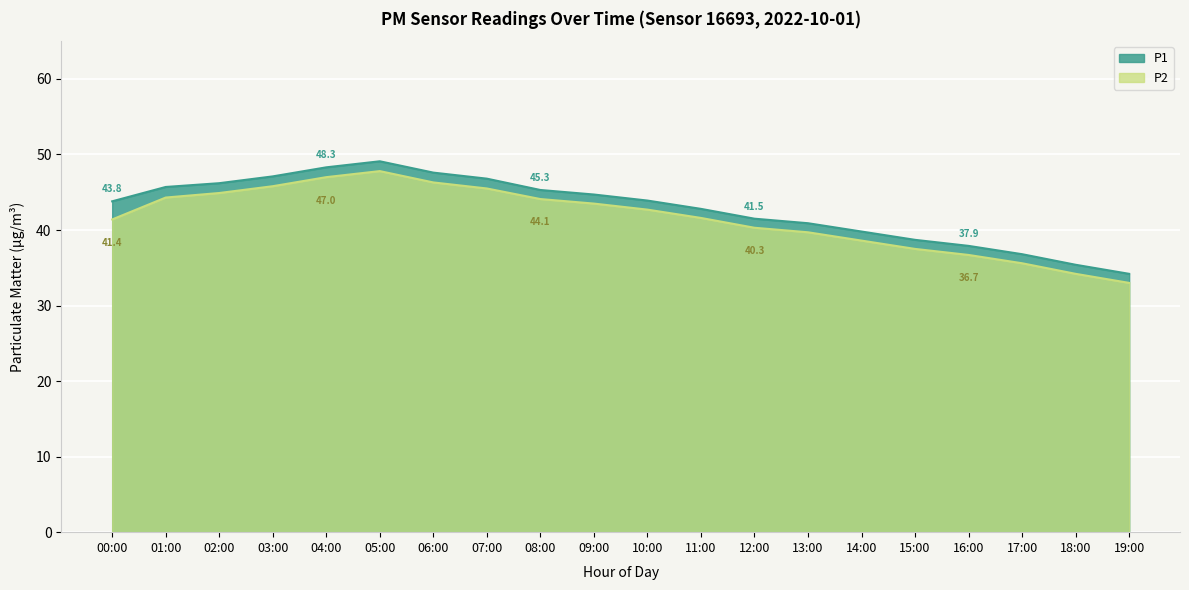

Which category has the highest value across all series?

05:00